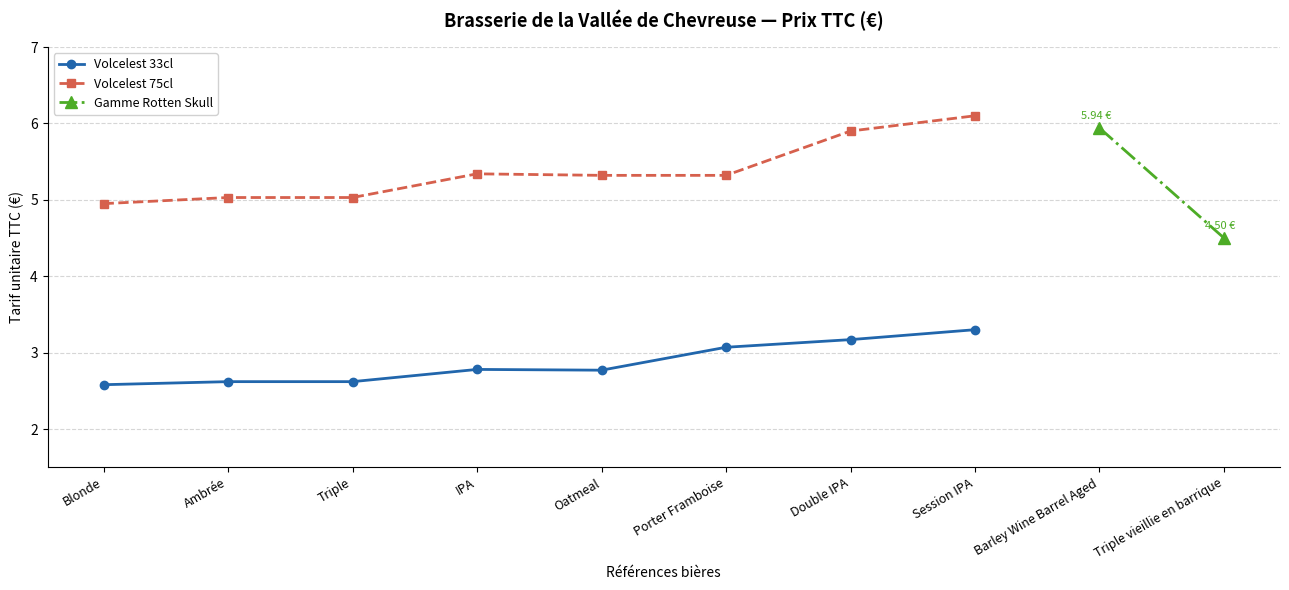

Does the chart have visible grid lines?

Yes